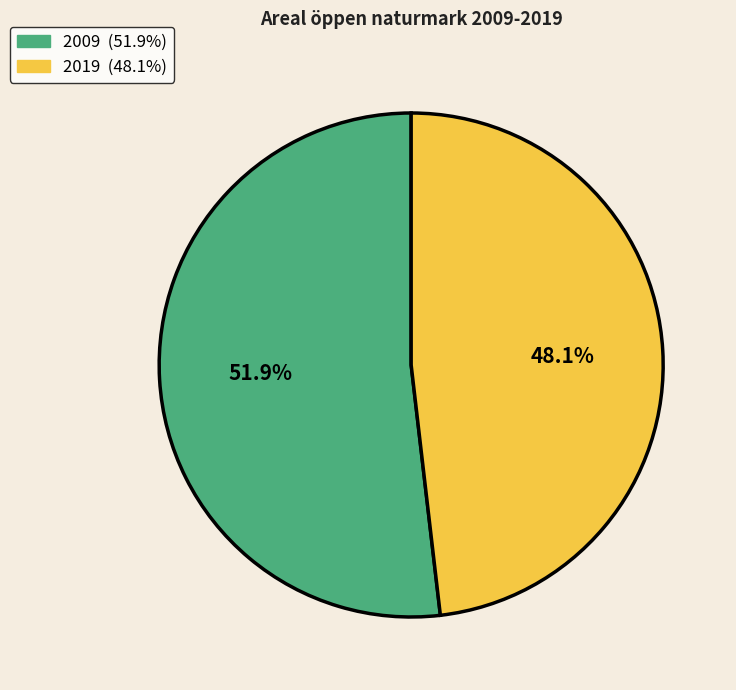

How many slices are in this pie chart?

2